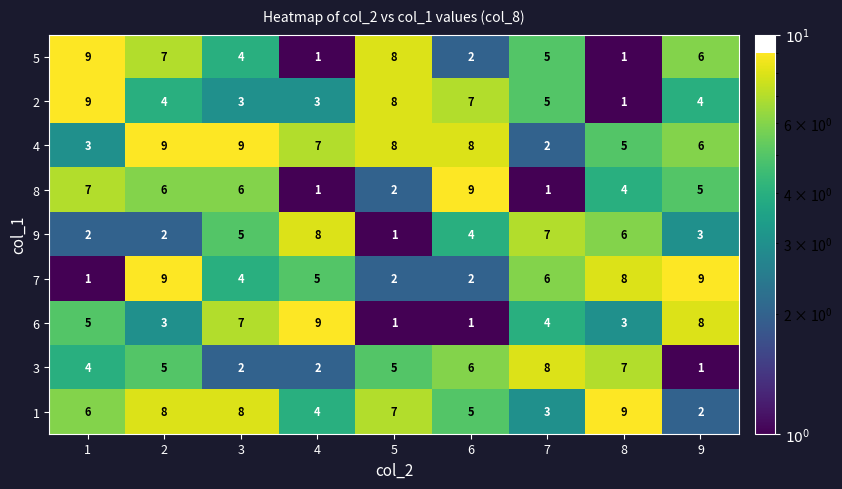

At which label does 9 reach its minimum?

5